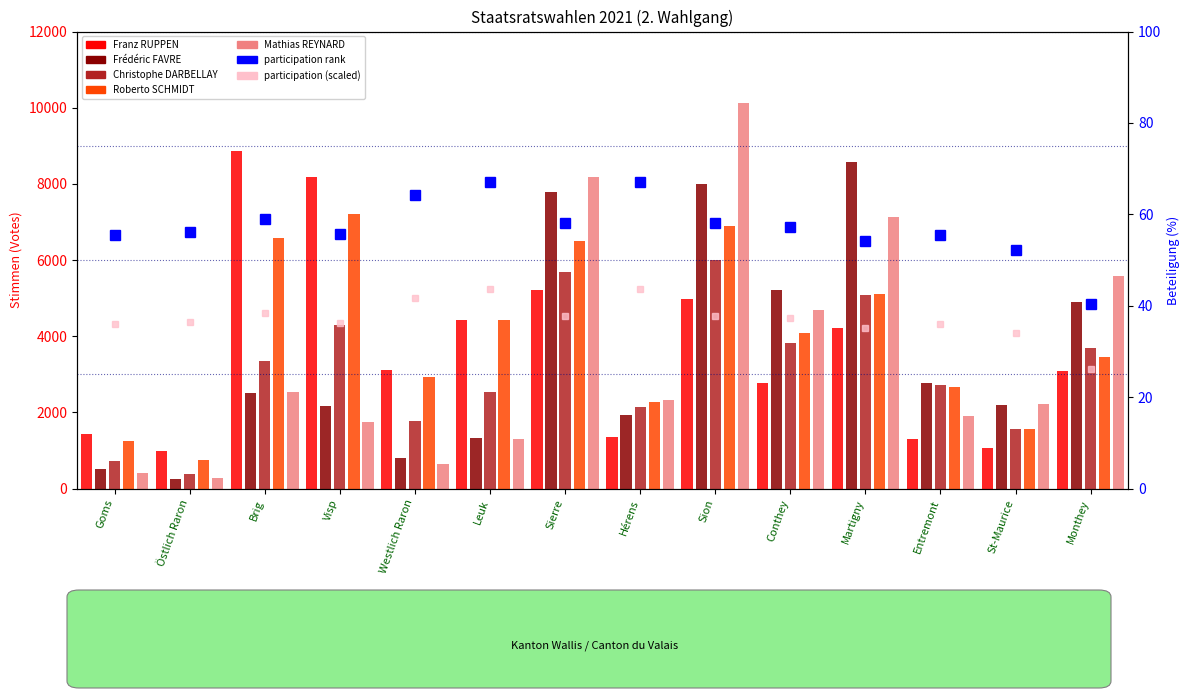

Reading left to right, list all the values displayed in this chart.

Franz RUPPEN: 1425	990	8871	8191	3107	4429	5216	1356	4967	2772	4225	1292	1062	3079
Frédéric FAVRE: 529	254	2509	2177	818	1340	7782	1946	7985	5218	8567	2787	2189	4889
Christophe DARBELLAY: 736	387	3350	4290	1766	2525	5684	2148	6008	3833	5081	2729	1574	3688
Roberto SCHMIDT: 1244	754	6579	7207	2936	4417	6499	2288	6892	4083	5123	2659	1566	3451
Mathias REYNARD: 414	279	2547	1751	658	1312	8169	2329	10119	4697	7122	1896	2212	5589